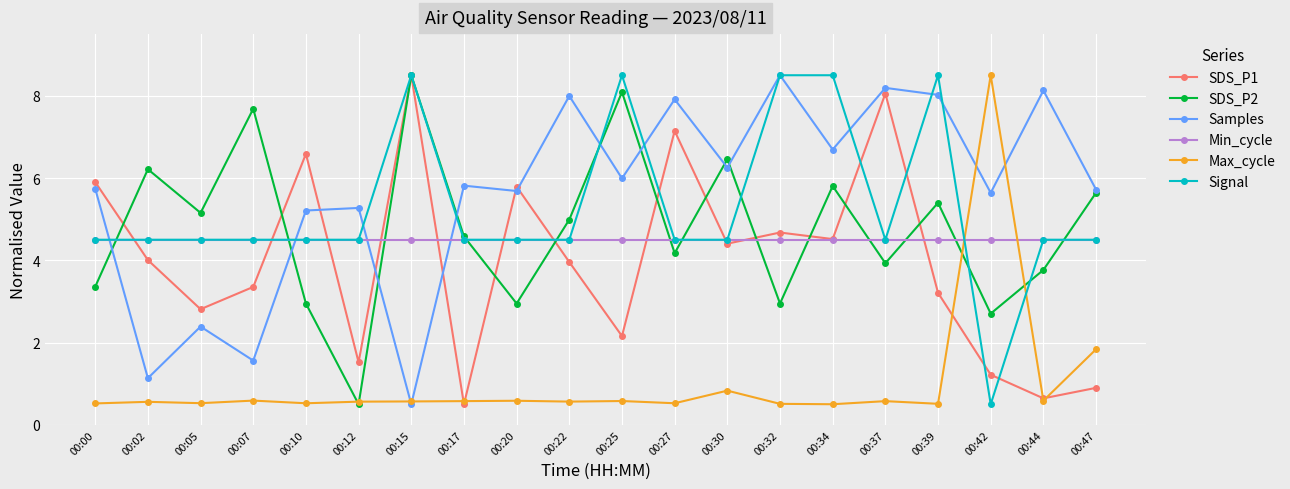

What is the difference between the highest and lowest values at 00:34?

8.0